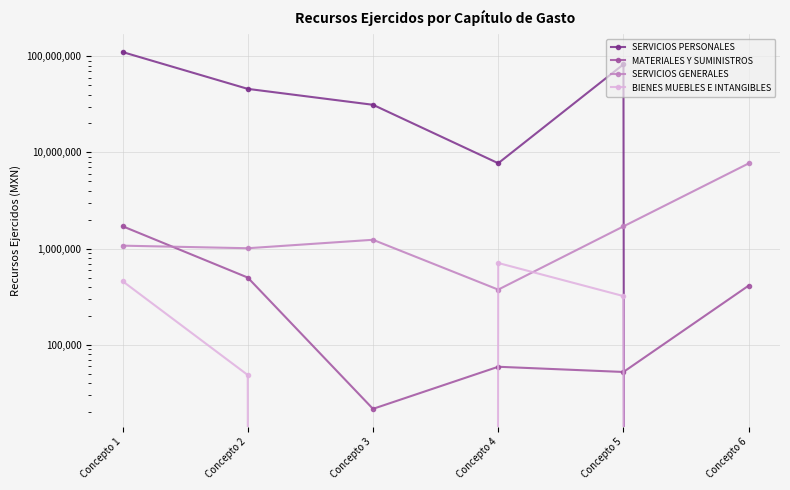

Reading right to left, extract all data points from this chart.

SERVICIOS PERSONALES: Concepto 6=0.0	Concepto 5=82364199.1	Concepto 4=7720675.0	Concepto 3=31294886.3	Concepto 2=45810245.7	Concepto 1=110677090.6
MATERIALES Y SUMINISTROS: Concepto 6=412412.5	Concepto 5=52151.0	Concepto 4=59067.1	Concepto 3=21558.1	Concepto 2=499942.0	Concepto 1=1709309.6
SERVICIOS GENERALES: Concepto 6=7691402.6	Concepto 5=1702428.1	Concepto 4=374544.0	Concepto 3=1235111.1	Concepto 2=1008984.4	Concepto 1=1073142.5
BIENES MUEBLES E INTANGIBLES: Concepto 6=0.0	Concepto 5=320939.3	Concepto 4=708559.8	Concepto 3=0.0	Concepto 2=48496.0	Concepto 1=459043.2